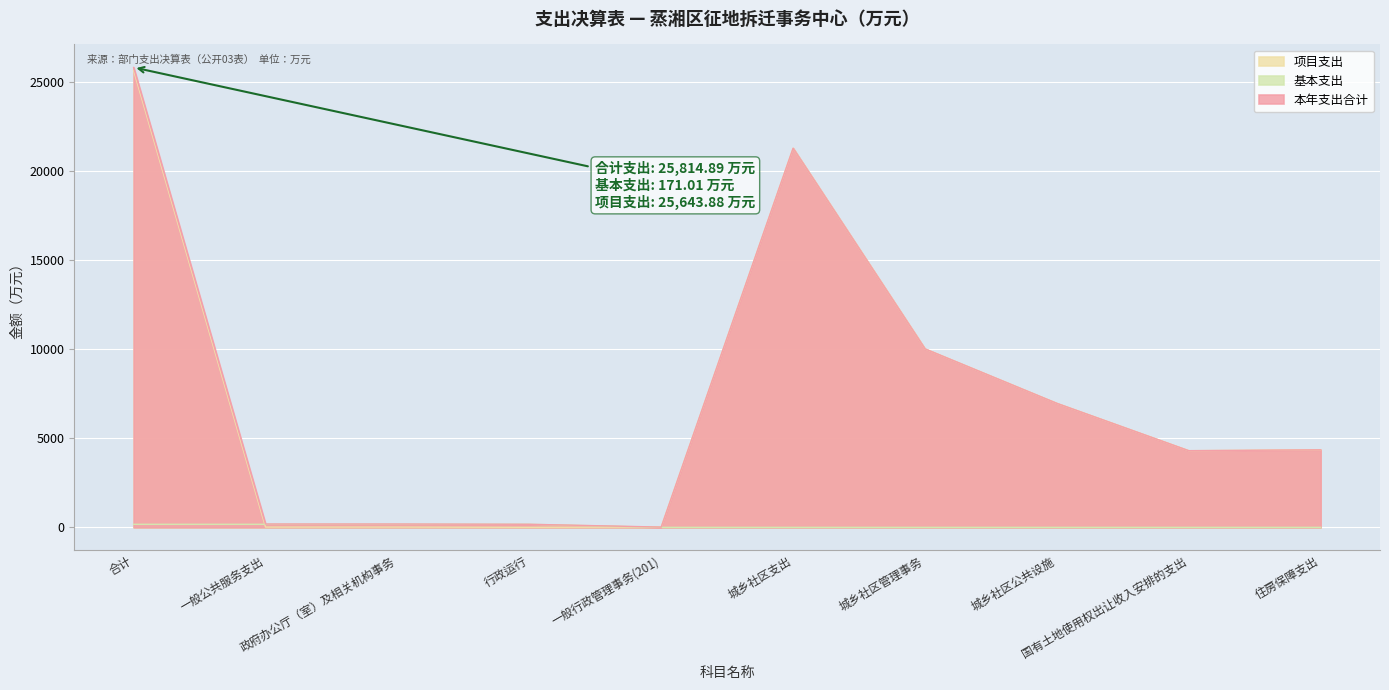

How many series are shown in this chart?

3